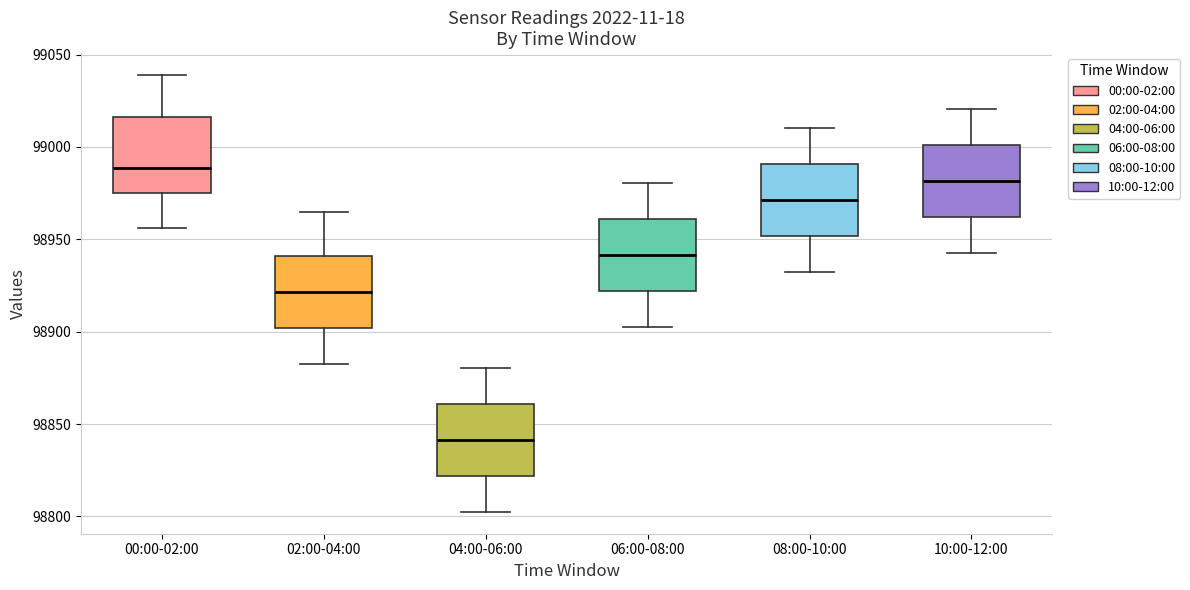

Where does the lower whisker of the box for 06:00-08:00 end on the y-axis? The values are not printed on the chart, so give them approximately, as read against the axis.

98905